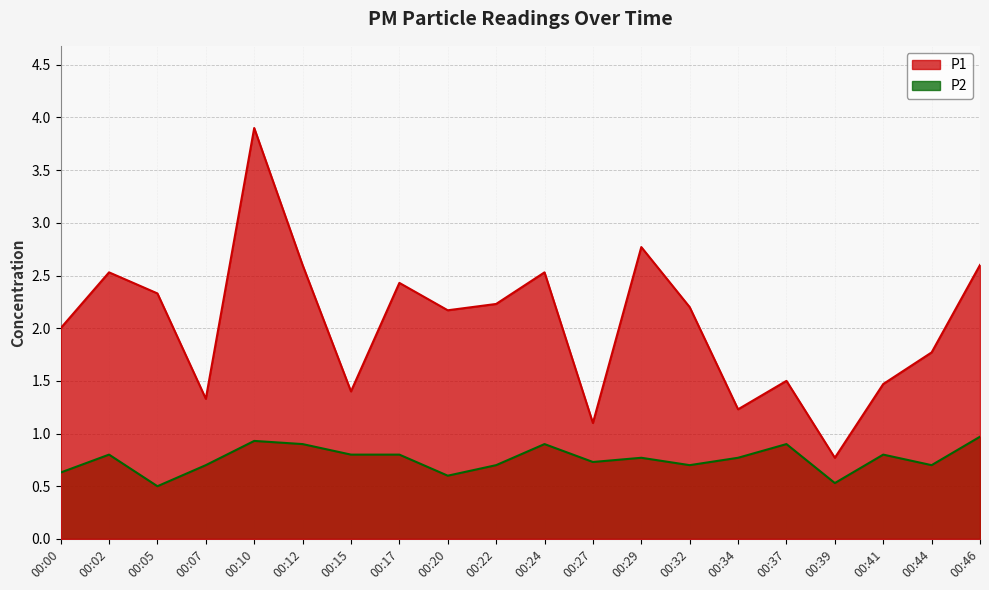

The value of P1 at 00:29 is 1.1. True or false?

False